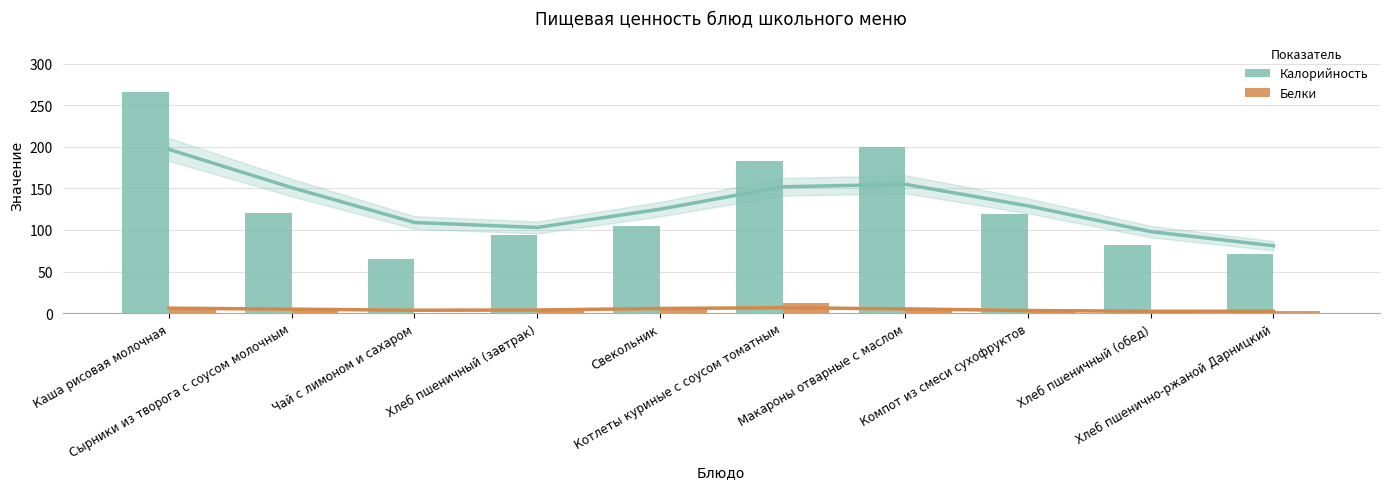

Is it true that Калорийность equals 93.5 at Чай с лимоном и сахаром?

False